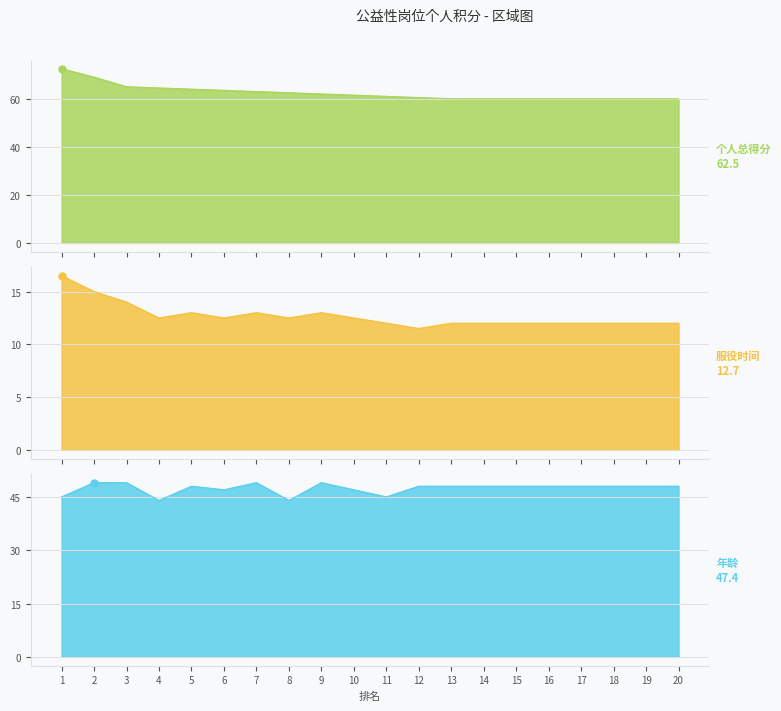

How many lines are shown in the chart?

3